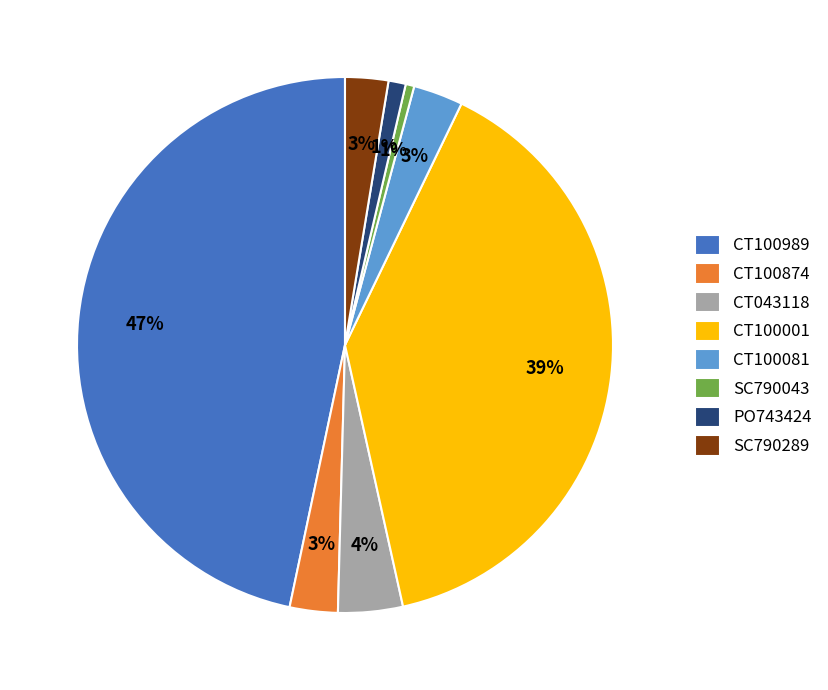

To the nearest percent, what is the difference between the PO743424 and CT100874 slice percentages?

2%